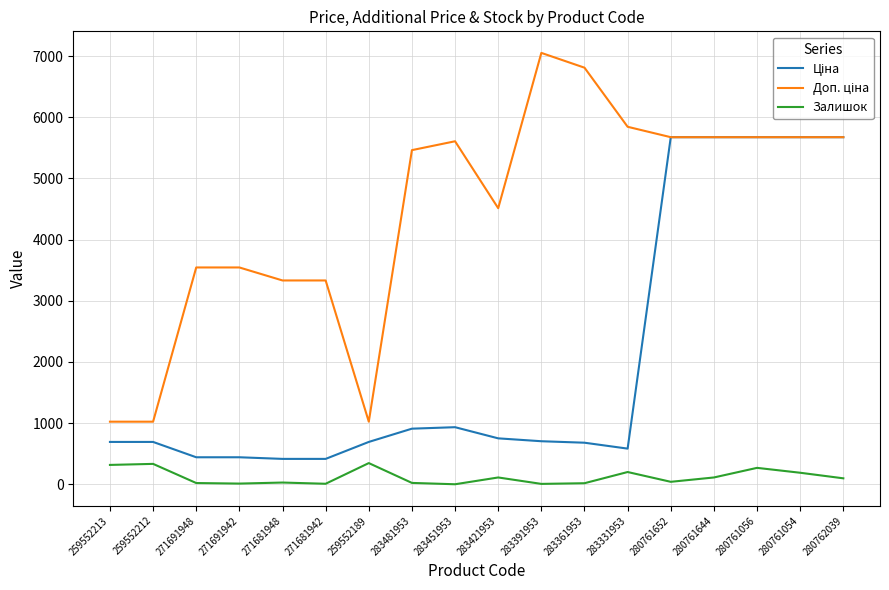

What is the maximum value shown in the chart?

7051.3